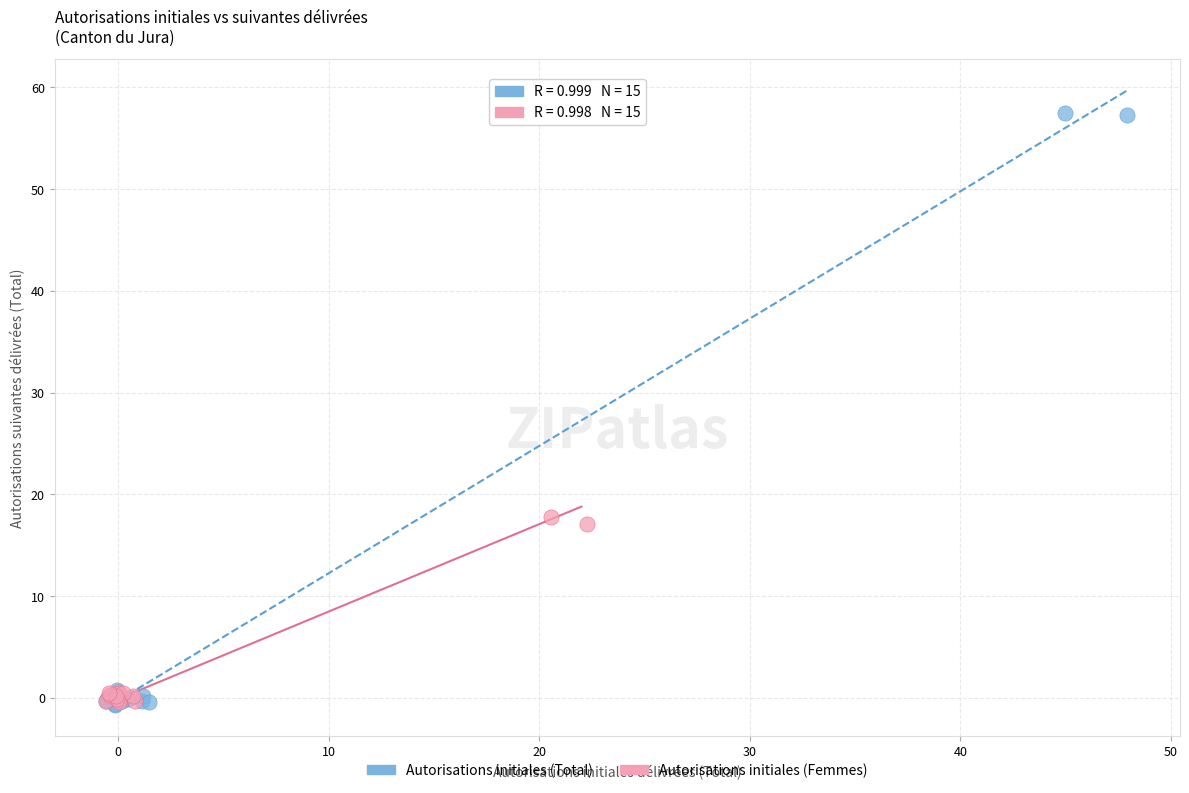

What are all the series names shown in the legend?

Autorisations initiales (Total), Autorisations initiales (Femmes)